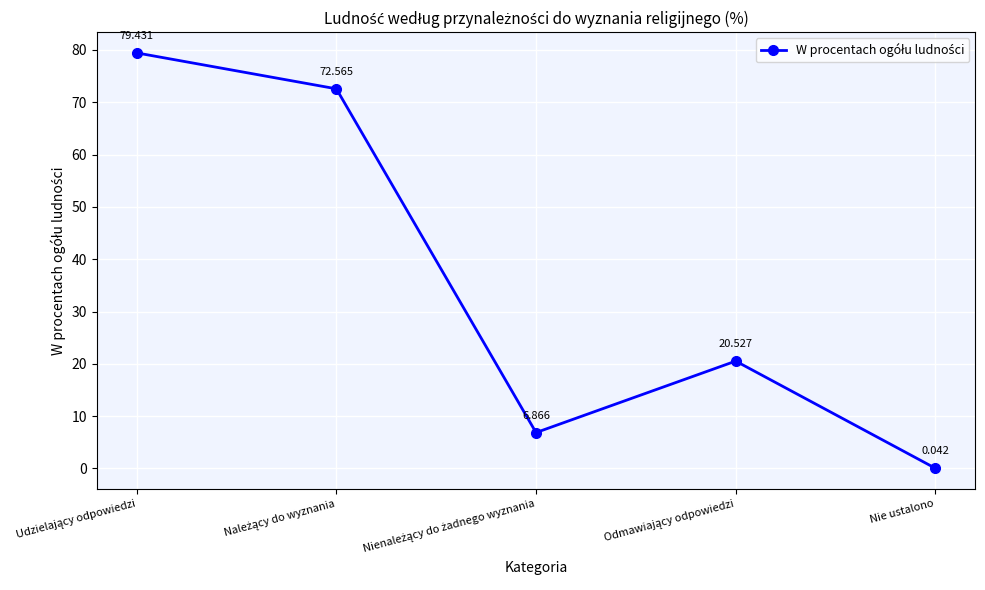

Which label corresponds to the smallest value in the chart?

Nie ustalono